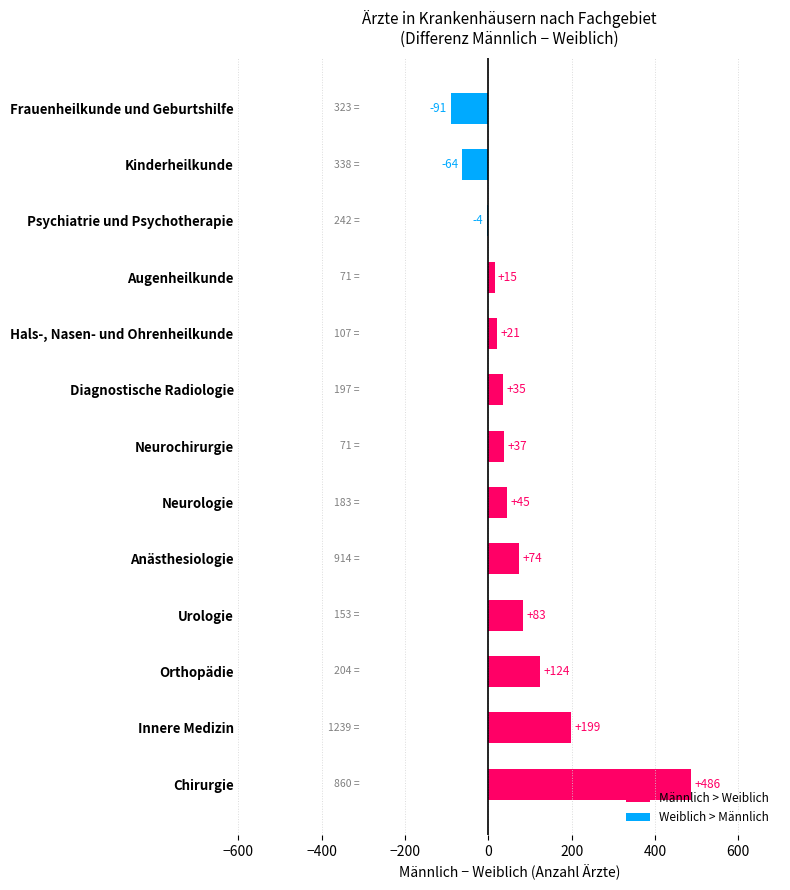

What is the smallest value displayed?

-91